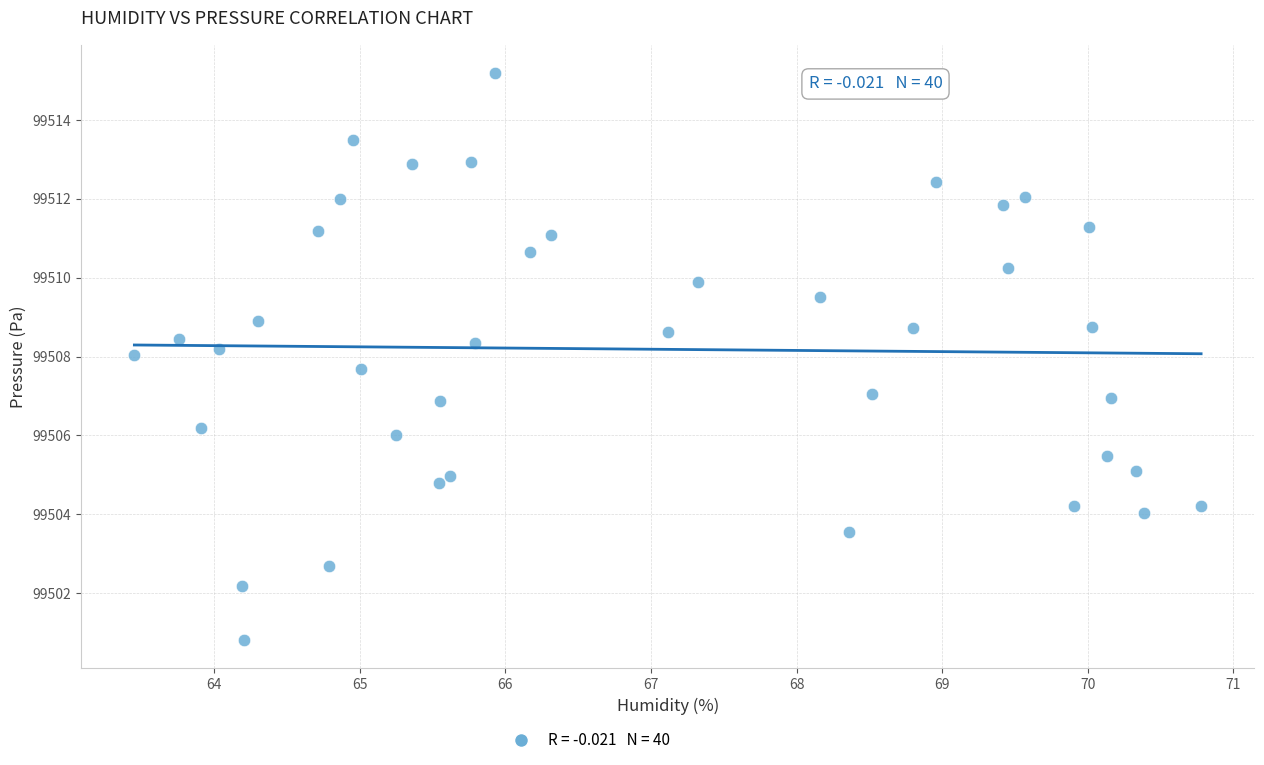

What is the range of X values (max minus min)?

7.3